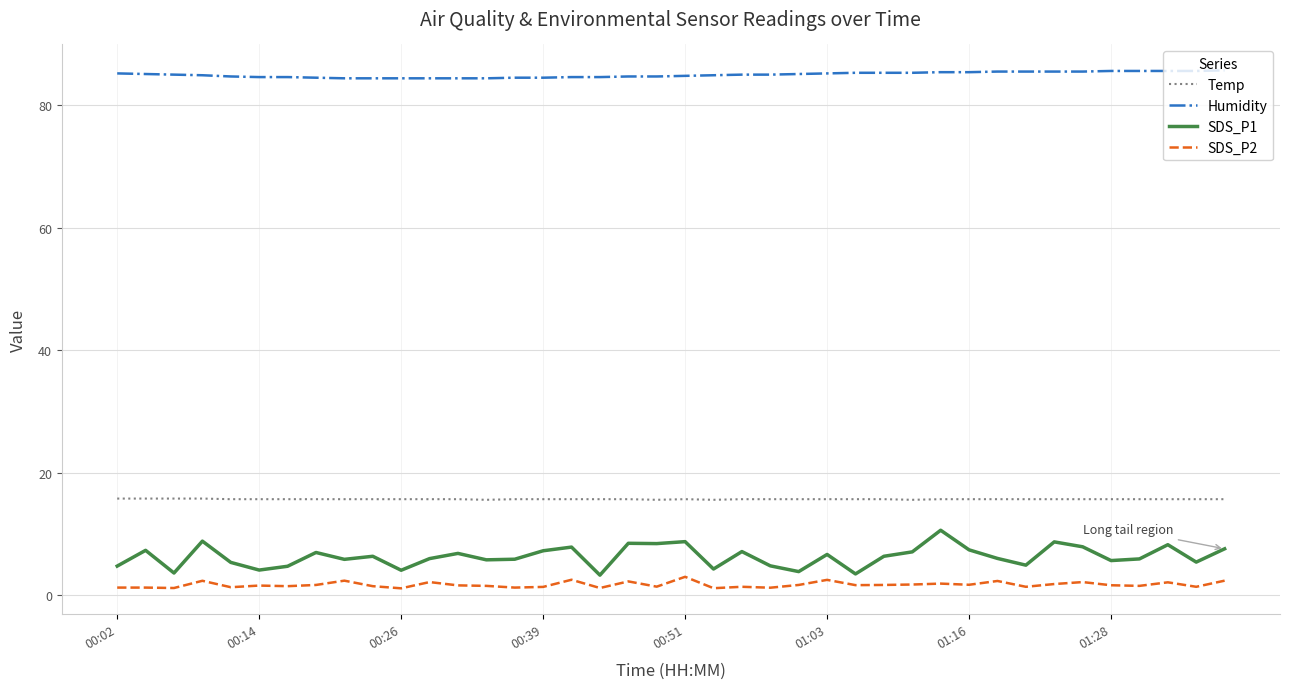

True or false: SDS_P1 and Humidity cross at least once.

False